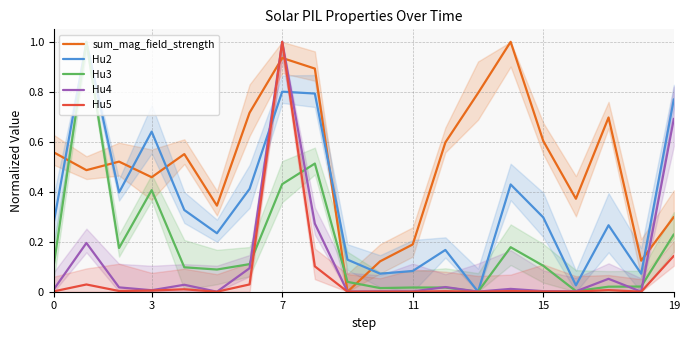

What is the sum of all Hu5 values?

1.3